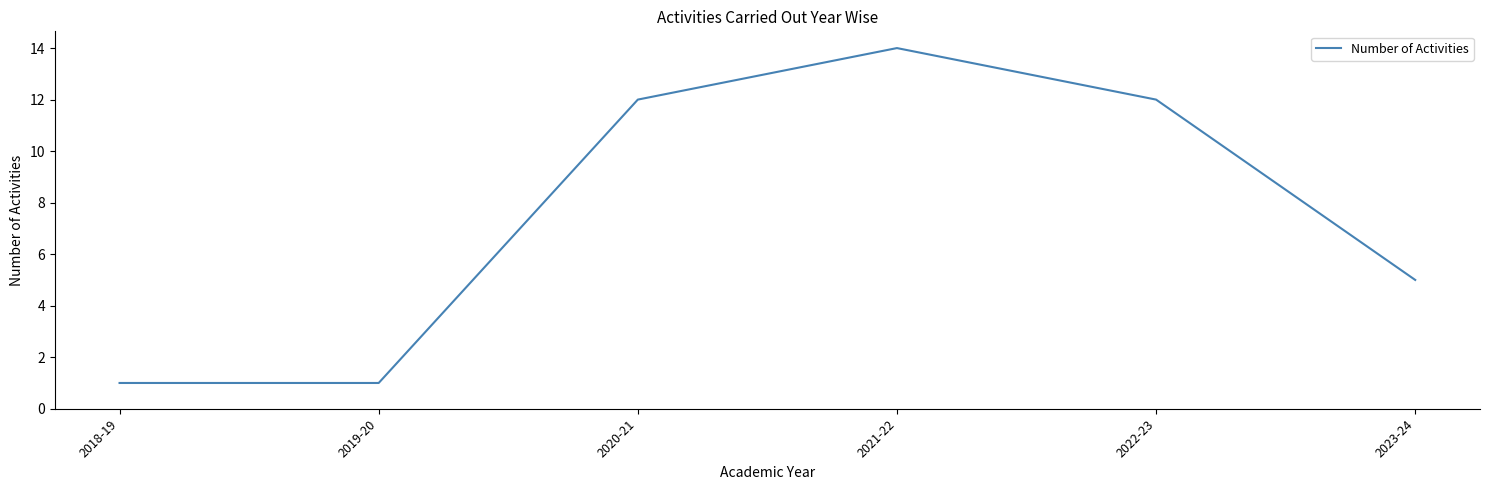

How many values are below 12?

3